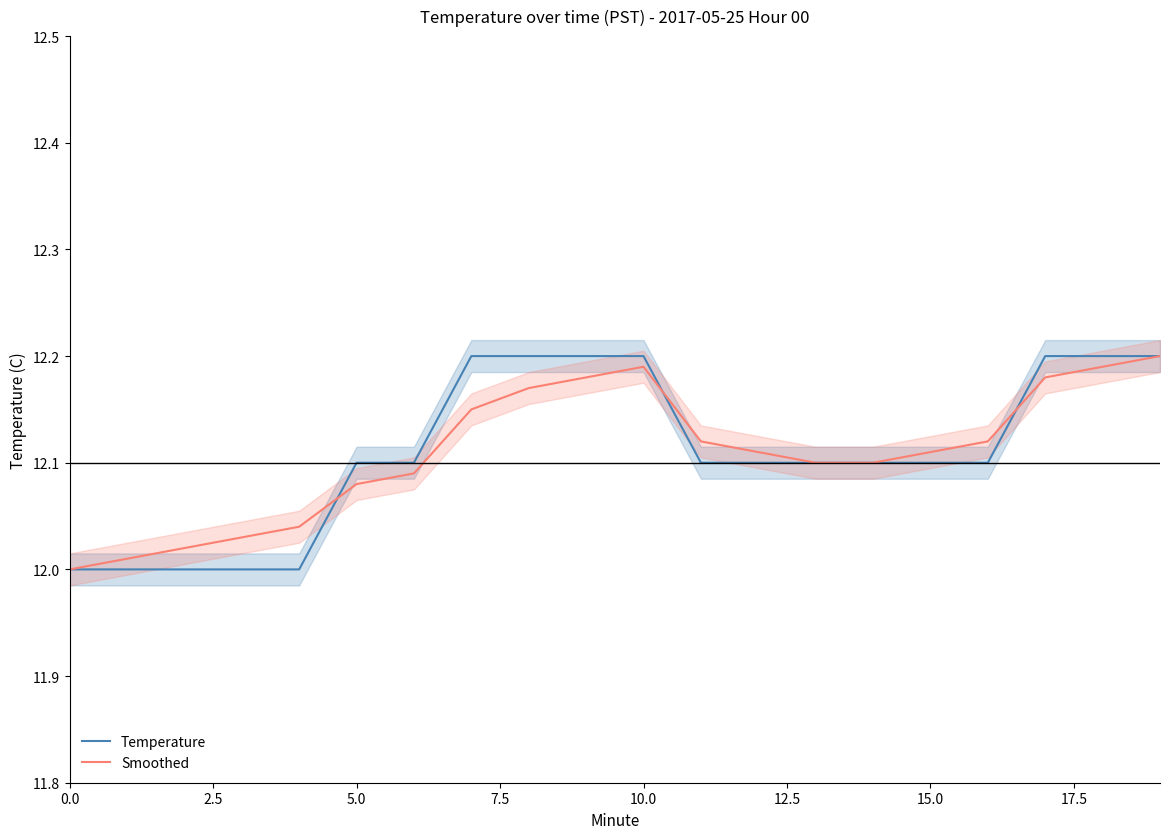

The Smoothed series shows 16.5 at 10.0. True or false?

False